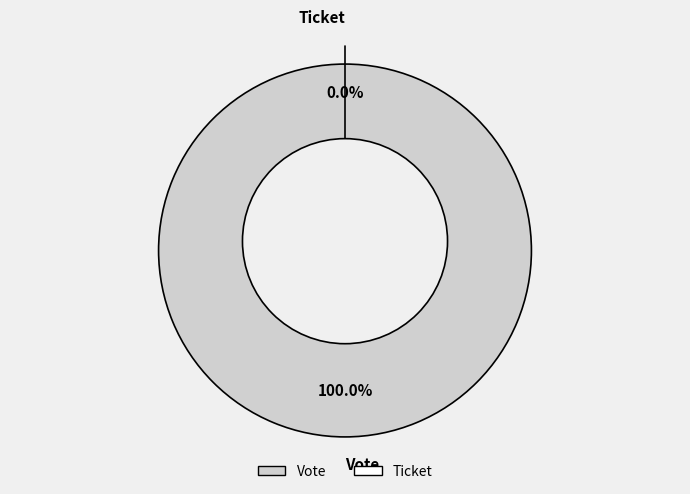

Is Vote the majority of the pie?

Yes